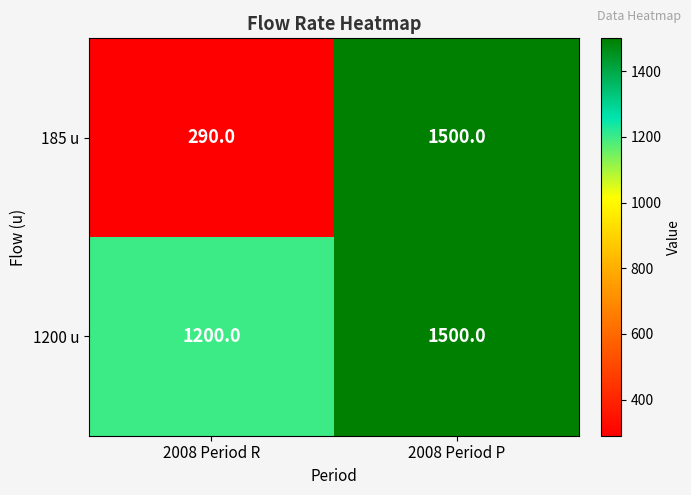

Which label corresponds to the smallest value in the chart?

2008 Period R